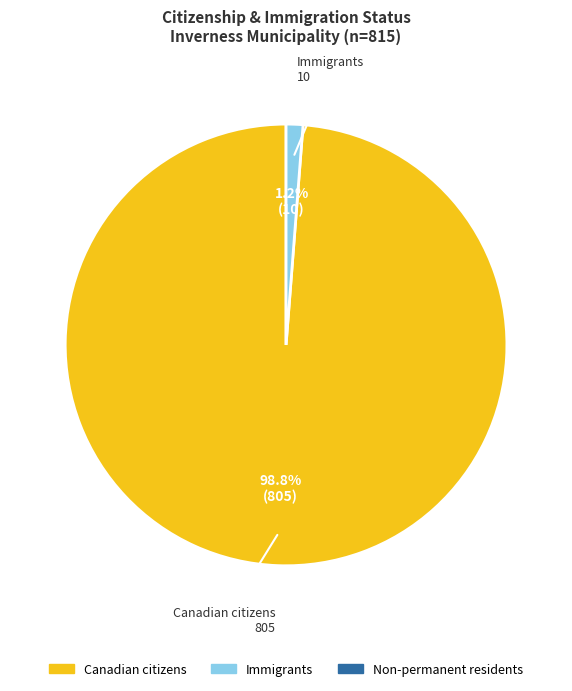

Does any single category account for the majority?

Yes